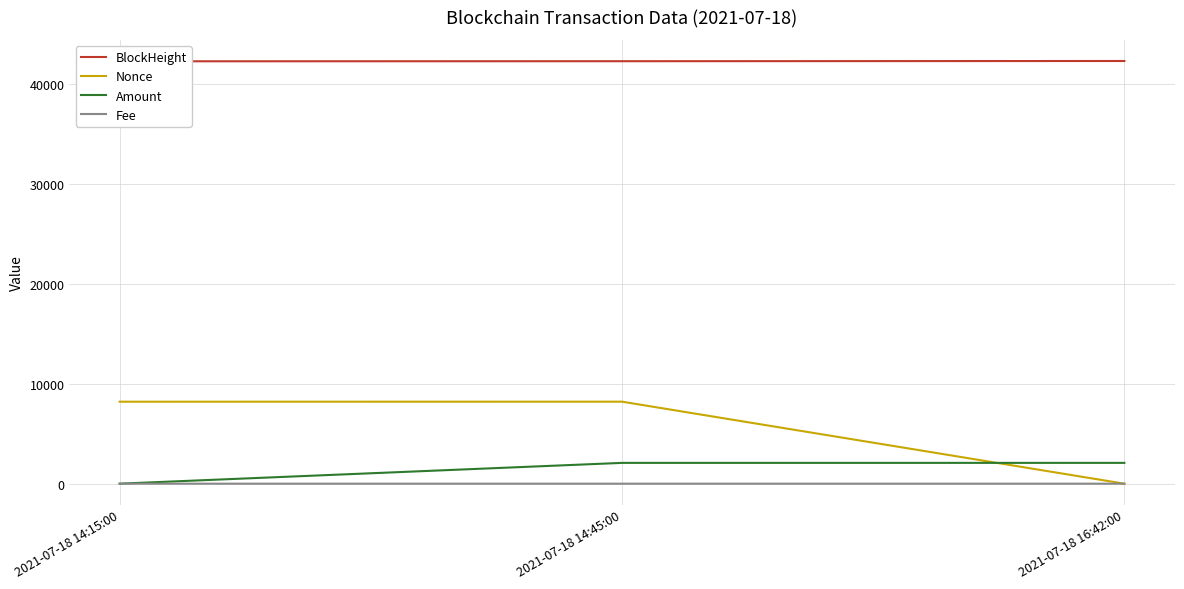

At how many categories does at least one series exceed 29723?

3